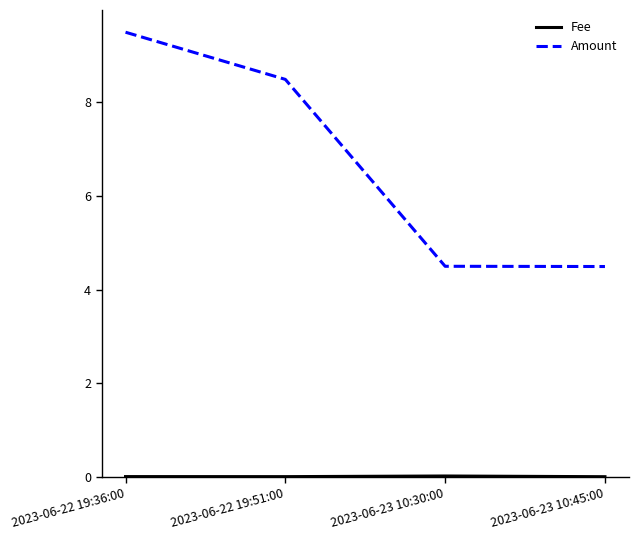

At which category is the sum across all series the highest?

2023-06-22 19:36:00